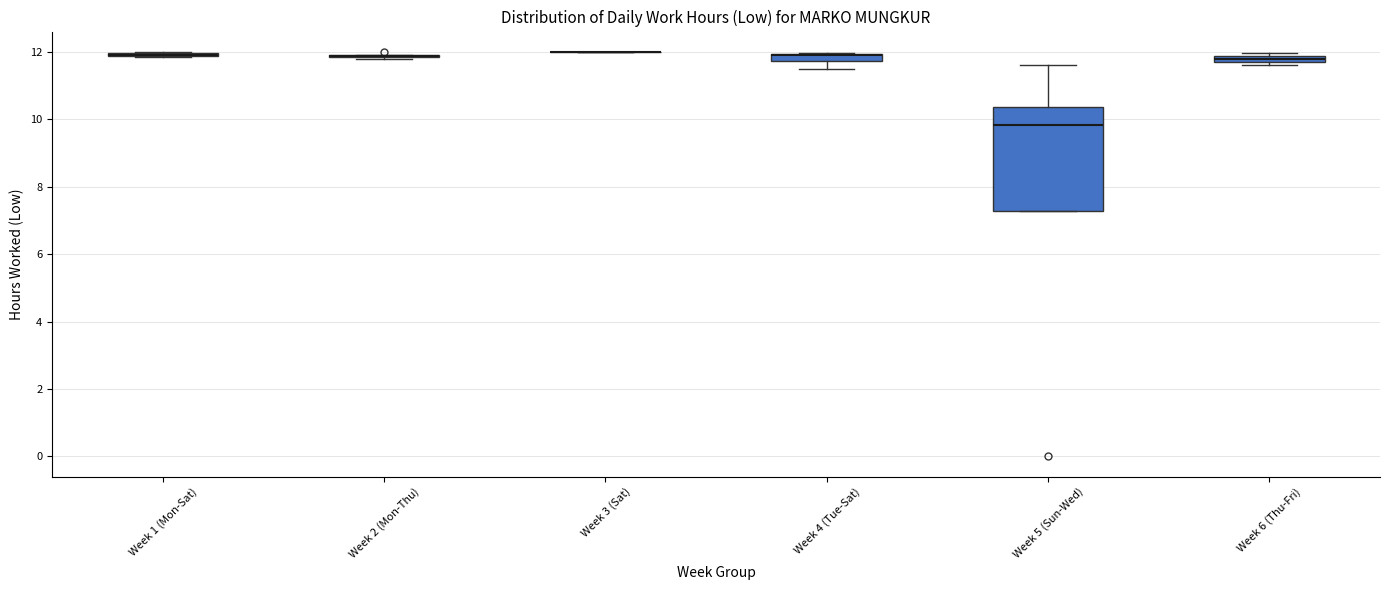

Where is the upper edge of the box for Week 5 (Sun-Wed) on the y-axis? The values are not printed on the chart, so give them approximately, as read against the axis.

10.4